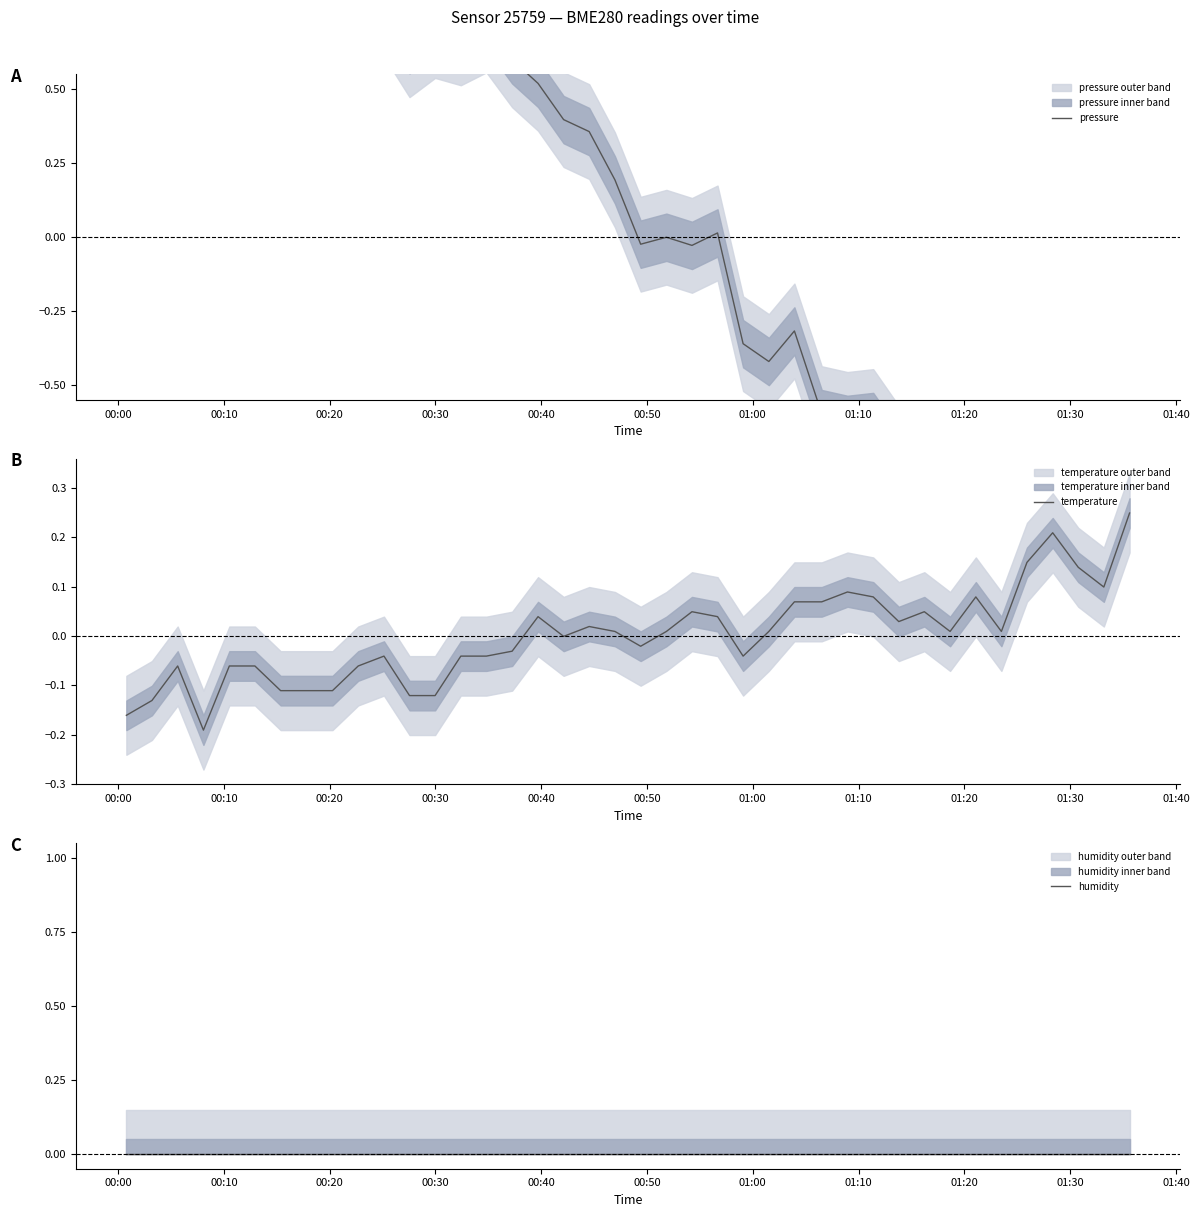

How many values in the pressure series exceed 0?

21